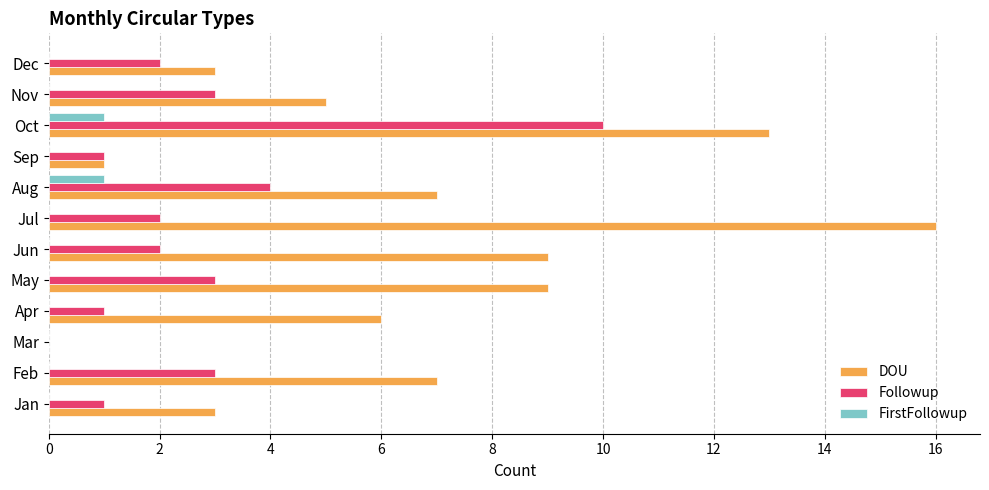

Which series has the largest total across all categories?

DOU